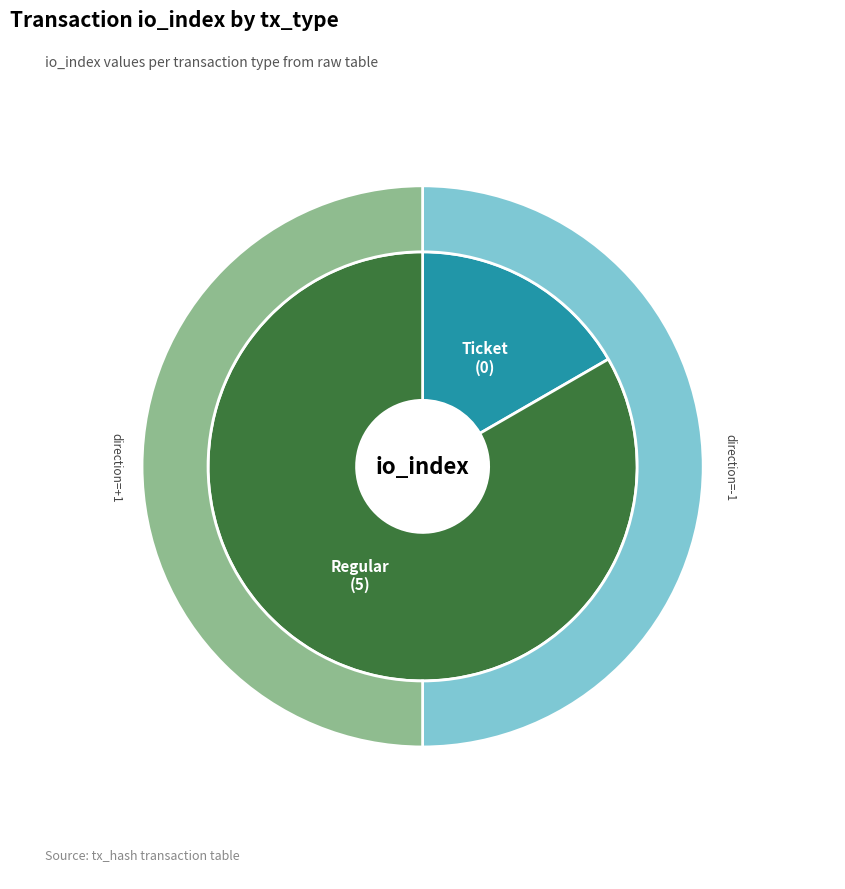

What is the majority slice?

Regular